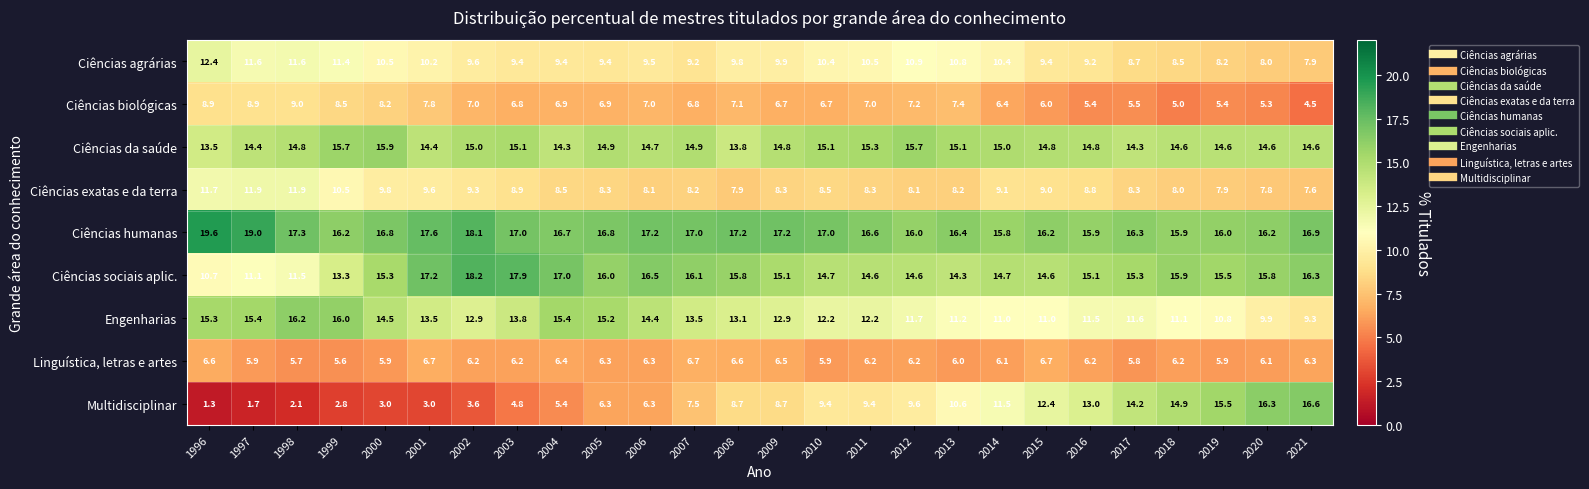

How many series are shown in this chart?

9